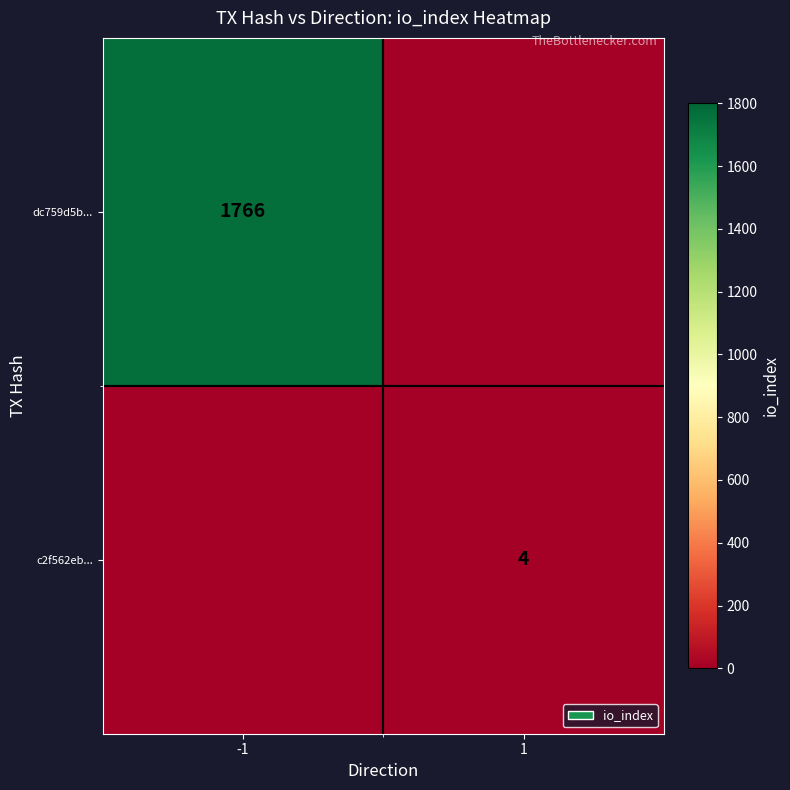

Count the number of categories in the chart.

2